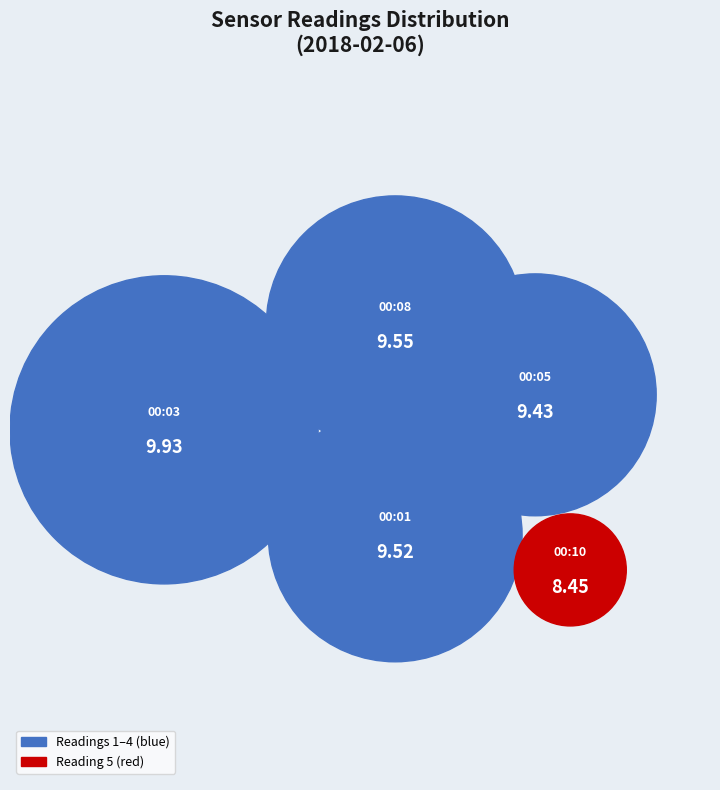

What is the change in value from 2018-02-06T00:01 to 2018-02-06T00:10?

-1.1